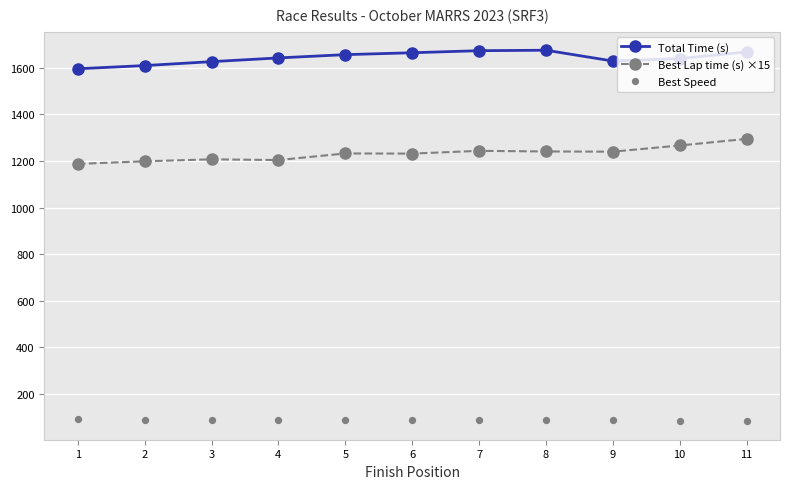

What are all the series names shown in the legend?

Total Time (s), Best Lap time (s) ×15, Best Speed